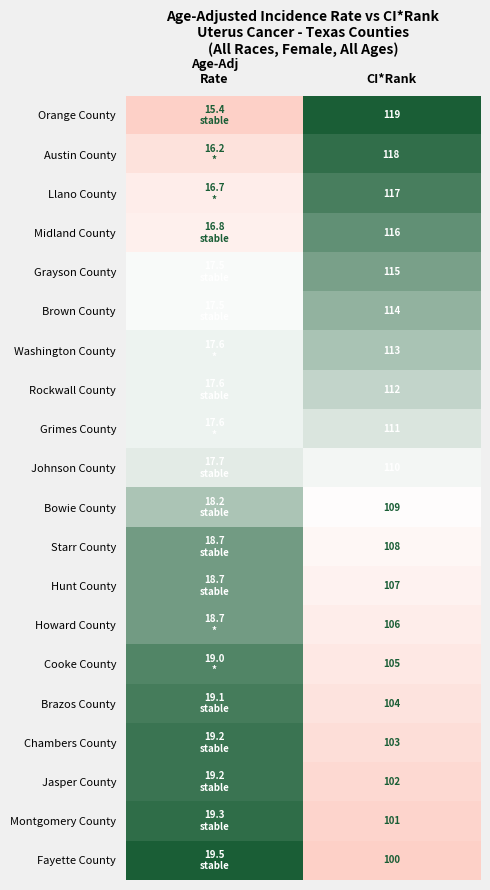

Is the value of Brown County at CI*Rank greater than the value of Cooke County at CI*Rank?

Yes